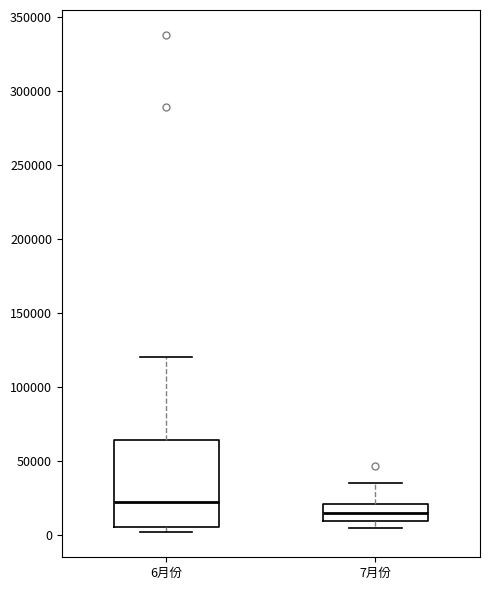

Reading left to right, read every box against the y-axis: the position of its median line, the range the box covers, and the ends of its whiskers. The values are not printed on the chart, so give them approximately, as read against the axis.

6月份: median 20000, box 5000 to 65000, whiskers 0 to 120000
7月份: median 15000, box 10000 to 20000, whiskers 5000 to 35000